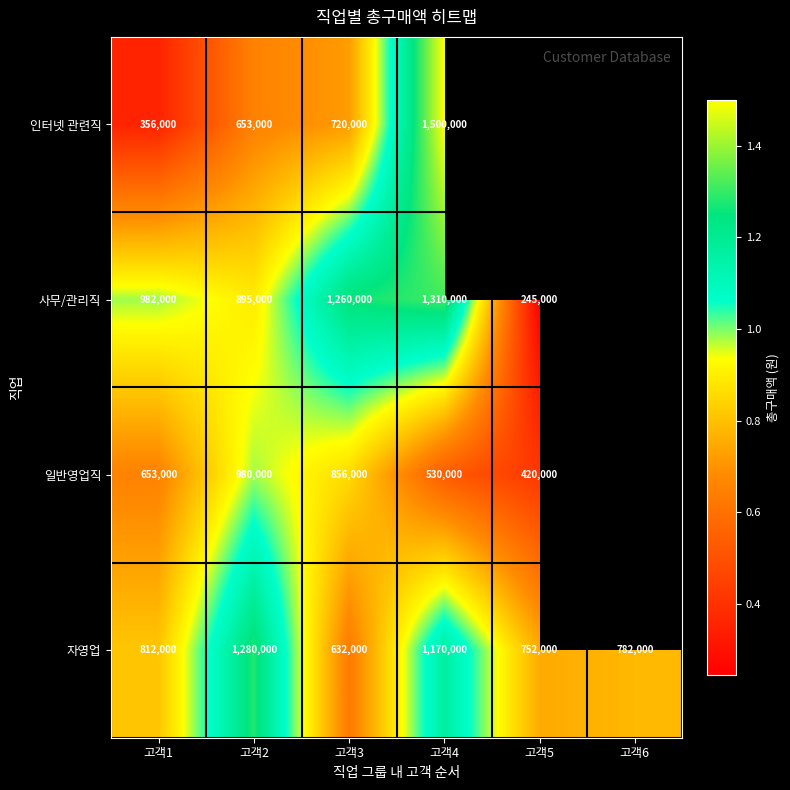

At which category is the sum across all series the highest?

고객4